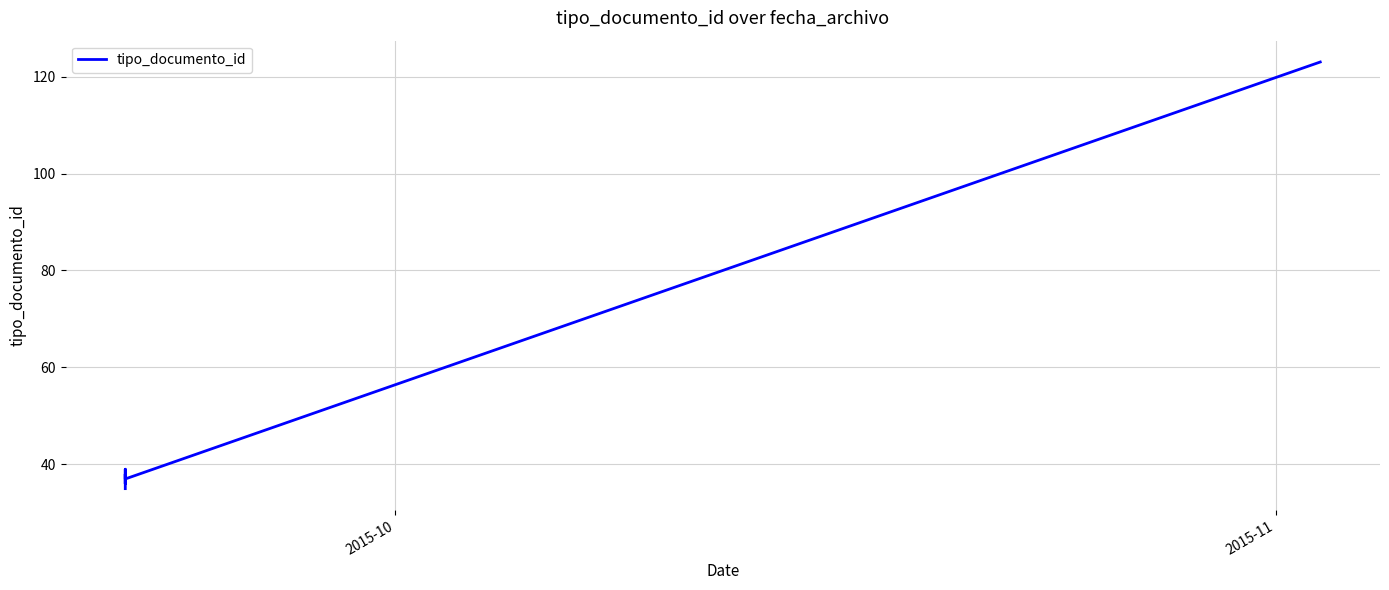

What is the smallest value displayed?

35